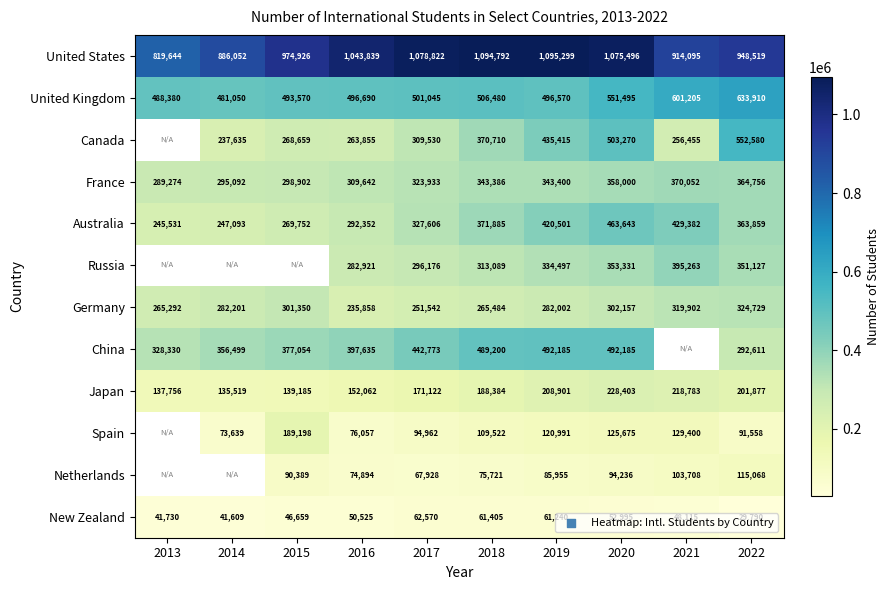

What is the difference between the France values at 2022 and 2020?

6756